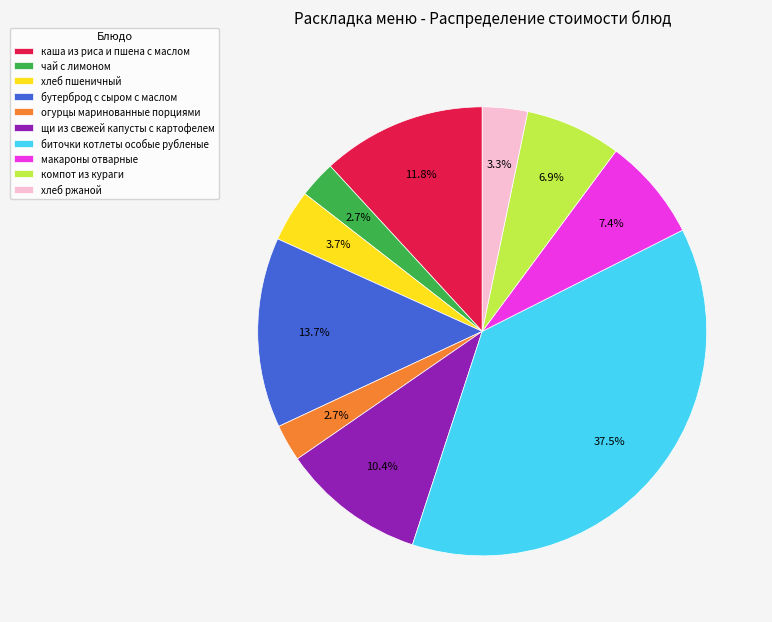

To the nearest percent, what portion does хлеб пшеничный represent?

4%